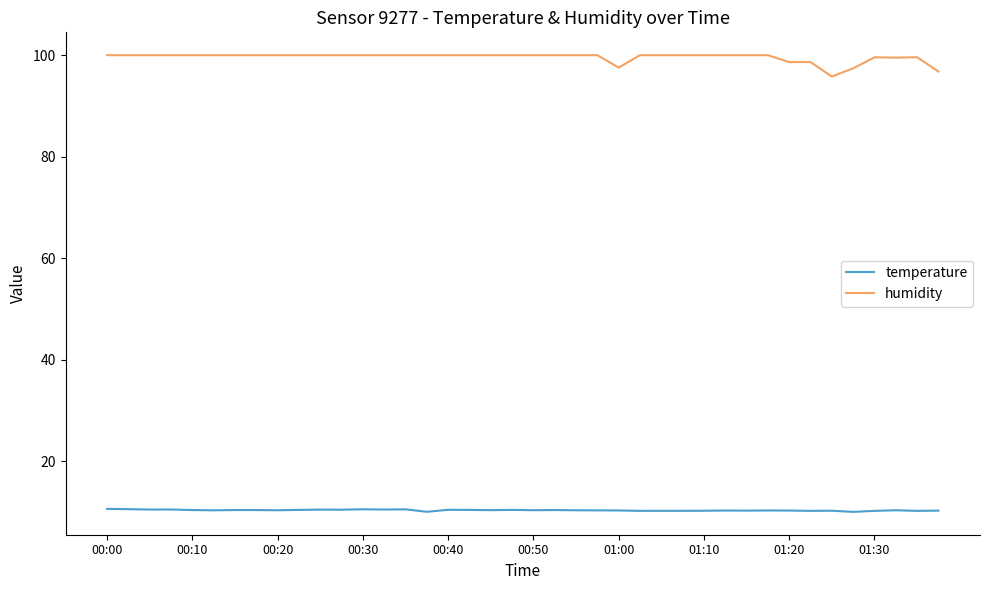

True or false: humidity and temperature intersect in this chart.

False